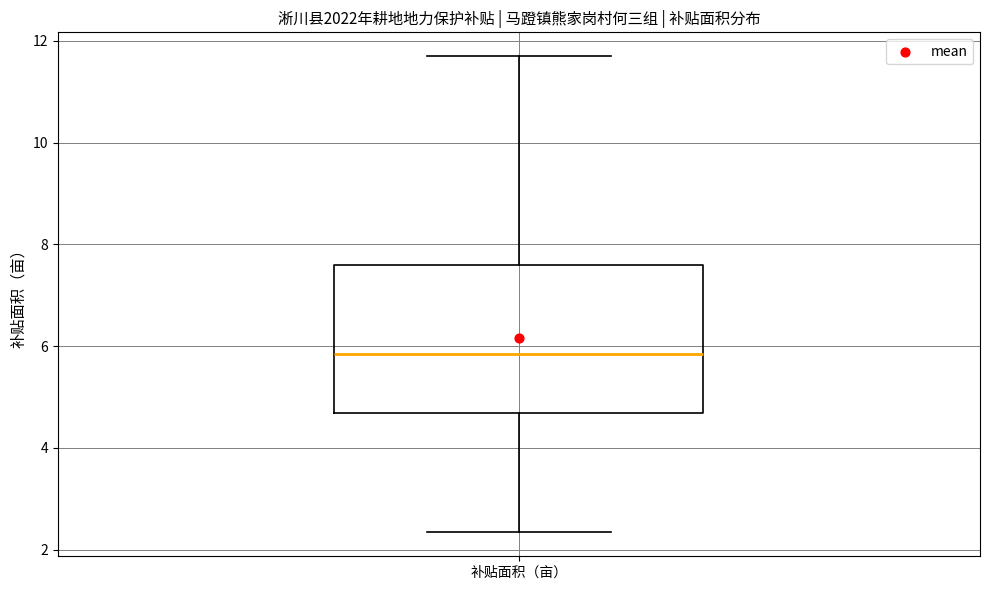

Transcribe this box plot: give where the median line is, the range the box spans, and where the two whiskers end, as read against the y-axis. The values are not printed on the chart, so give them approximately, as read against the axis.

median 5.8, box 4.6 to 7.6, whiskers 2.4 to 11.8